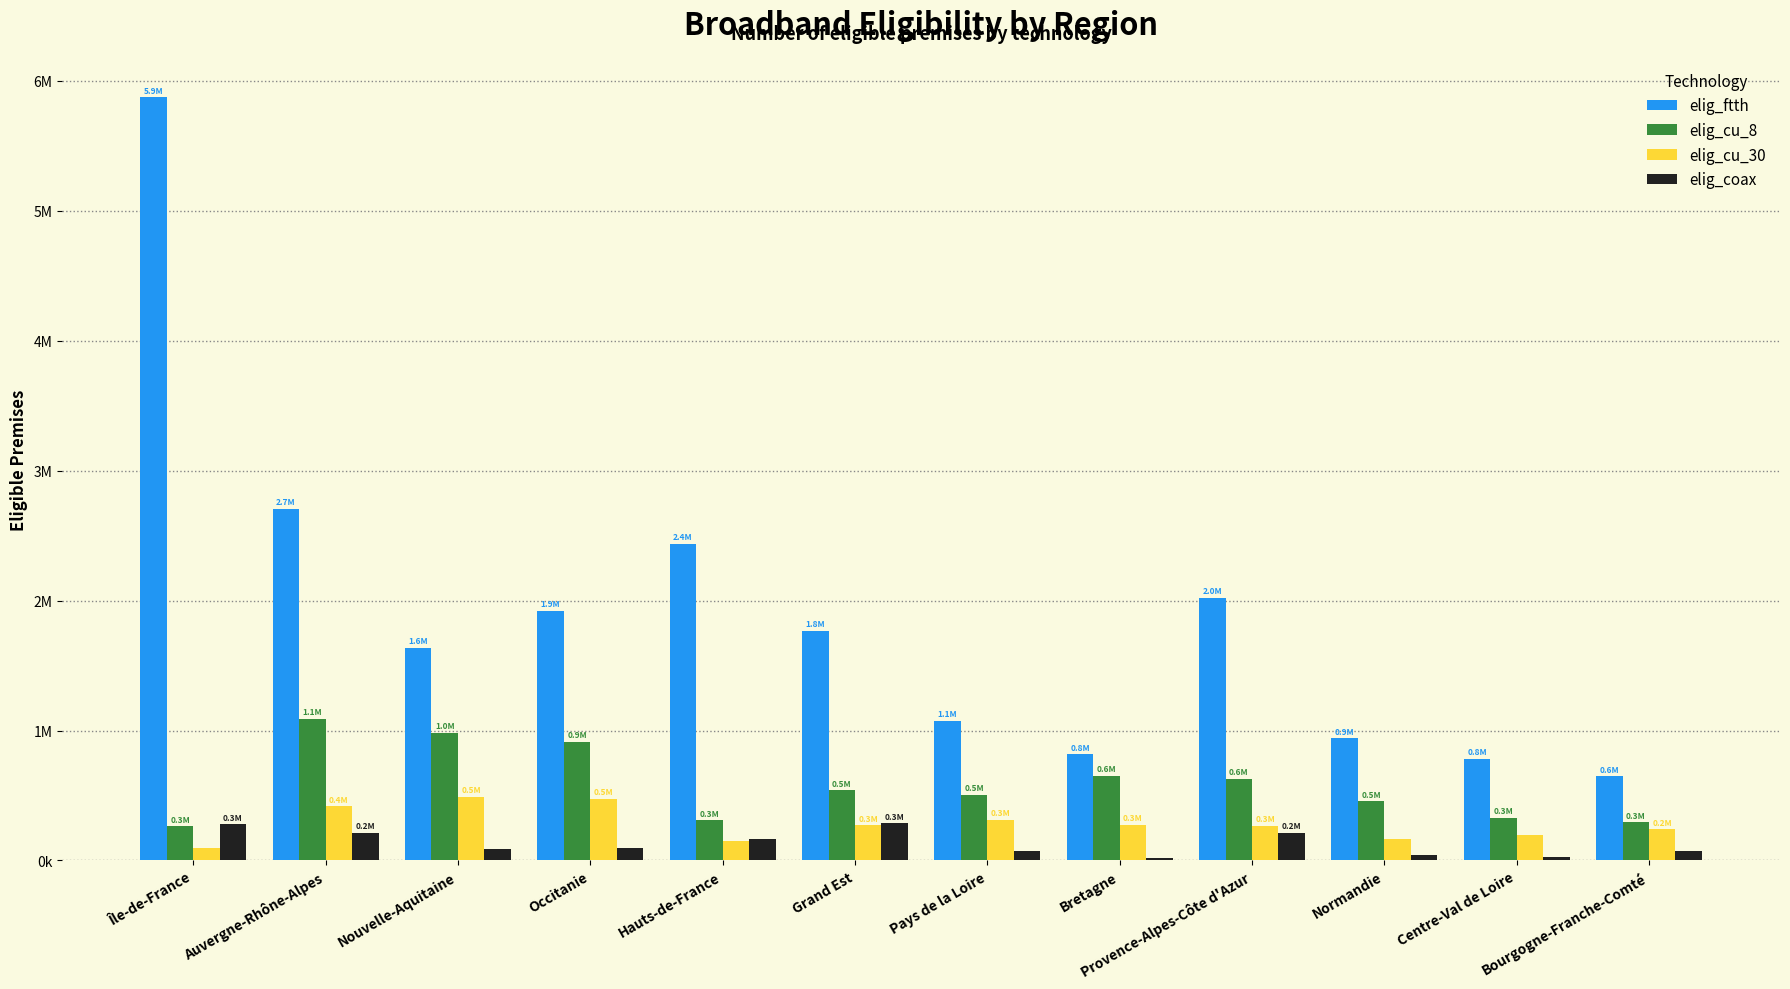

Where is elig_coax nearest to the value 152001?

Hauts-de-France